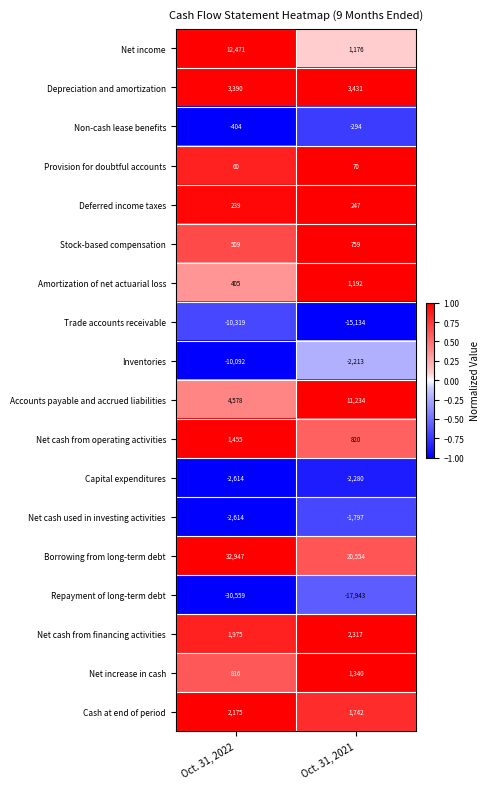

The value of Net cash used in investing activities at Oct. 31, 2021 is -737. True or false?

False